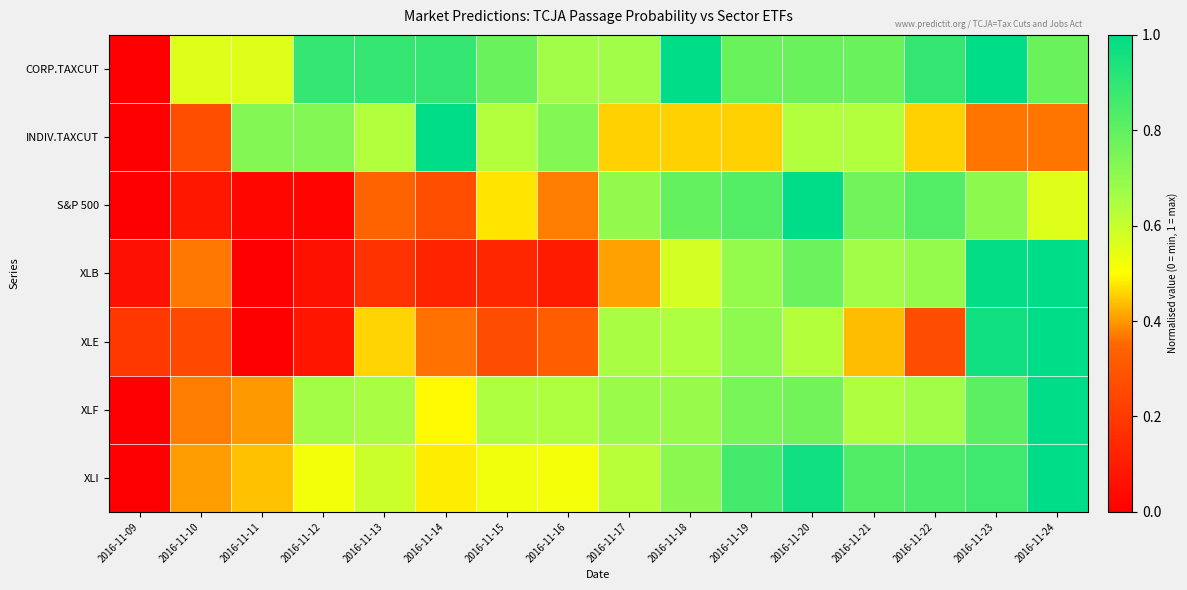

Reading left to right, list all the values displayed in this chart.

CORP.TAXCUT: 2016-11-09=0.0	2016-11-10=0.6	2016-11-11=0.6	2016-11-12=0.9	2016-11-13=0.9	2016-11-14=0.9	2016-11-15=0.8	2016-11-16=0.7	2016-11-17=0.7	2016-11-18=1.0	2016-11-19=0.8	2016-11-20=0.8	2016-11-21=0.8	2016-11-22=0.9	2016-11-23=1.0	2016-11-24=0.8
INDIV.TAXCUT: 2016-11-09=0.0	2016-11-10=0.3	2016-11-11=0.7	2016-11-12=0.7	2016-11-13=0.6	2016-11-14=1.0	2016-11-15=0.6	2016-11-16=0.7	2016-11-17=0.5	2016-11-18=0.5	2016-11-19=0.5	2016-11-20=0.6	2016-11-21=0.6	2016-11-22=0.5	2016-11-23=0.4	2016-11-24=0.4
S&P 500: 2016-11-09=0.0	2016-11-10=0.1	2016-11-11=0.0	2016-11-12=0.0	2016-11-13=0.3	2016-11-14=0.3	2016-11-15=0.5	2016-11-16=0.4	2016-11-17=0.7	2016-11-18=0.8	2016-11-19=0.8	2016-11-20=1.0	2016-11-21=0.8	2016-11-22=0.8	2016-11-23=0.7	2016-11-24=0.6
XLB: 2016-11-09=0.1	2016-11-10=0.4	2016-11-11=0.0	2016-11-12=0.1	2016-11-13=0.2	2016-11-14=0.1	2016-11-15=0.1	2016-11-16=0.1	2016-11-17=0.4	2016-11-18=0.6	2016-11-19=0.7	2016-11-20=0.8	2016-11-21=0.7	2016-11-22=0.7	2016-11-23=1.0	2016-11-24=1.0
XLE: 2016-11-09=0.2	2016-11-10=0.3	2016-11-11=0.0	2016-11-12=0.1	2016-11-13=0.5	2016-11-14=0.4	2016-11-15=0.3	2016-11-16=0.3	2016-11-17=0.7	2016-11-18=0.6	2016-11-19=0.7	2016-11-20=0.6	2016-11-21=0.4	2016-11-22=0.3	2016-11-23=1.0	2016-11-24=1.0
XLF: 2016-11-09=0.0	2016-11-10=0.4	2016-11-11=0.4	2016-11-12=0.7	2016-11-13=0.7	2016-11-14=0.5	2016-11-15=0.6	2016-11-16=0.6	2016-11-17=0.7	2016-11-18=0.7	2016-11-19=0.8	2016-11-20=0.8	2016-11-21=0.6	2016-11-22=0.7	2016-11-23=0.8	2016-11-24=1.0
XLI: 2016-11-09=0.0	2016-11-10=0.4	2016-11-11=0.4	2016-11-12=0.5	2016-11-13=0.6	2016-11-14=0.5	2016-11-15=0.5	2016-11-16=0.5	2016-11-17=0.6	2016-11-18=0.7	2016-11-19=0.9	2016-11-20=1.0	2016-11-21=0.8	2016-11-22=0.8	2016-11-23=0.9	2016-11-24=1.0